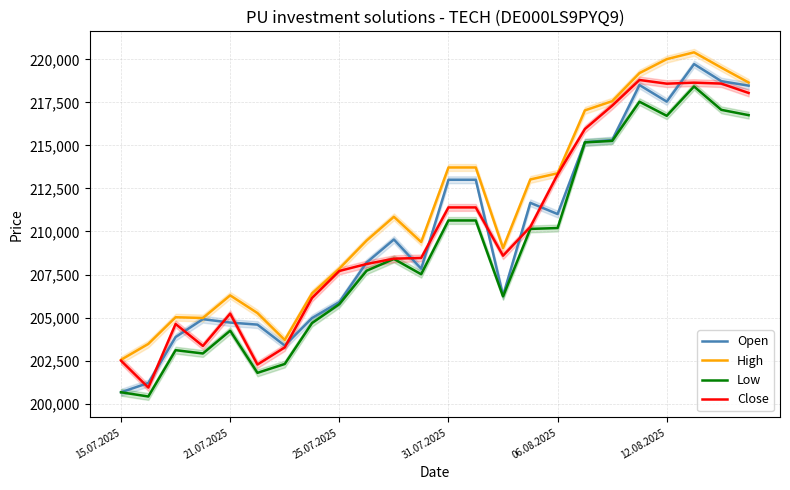

At which label is Open closest to 210191?

10